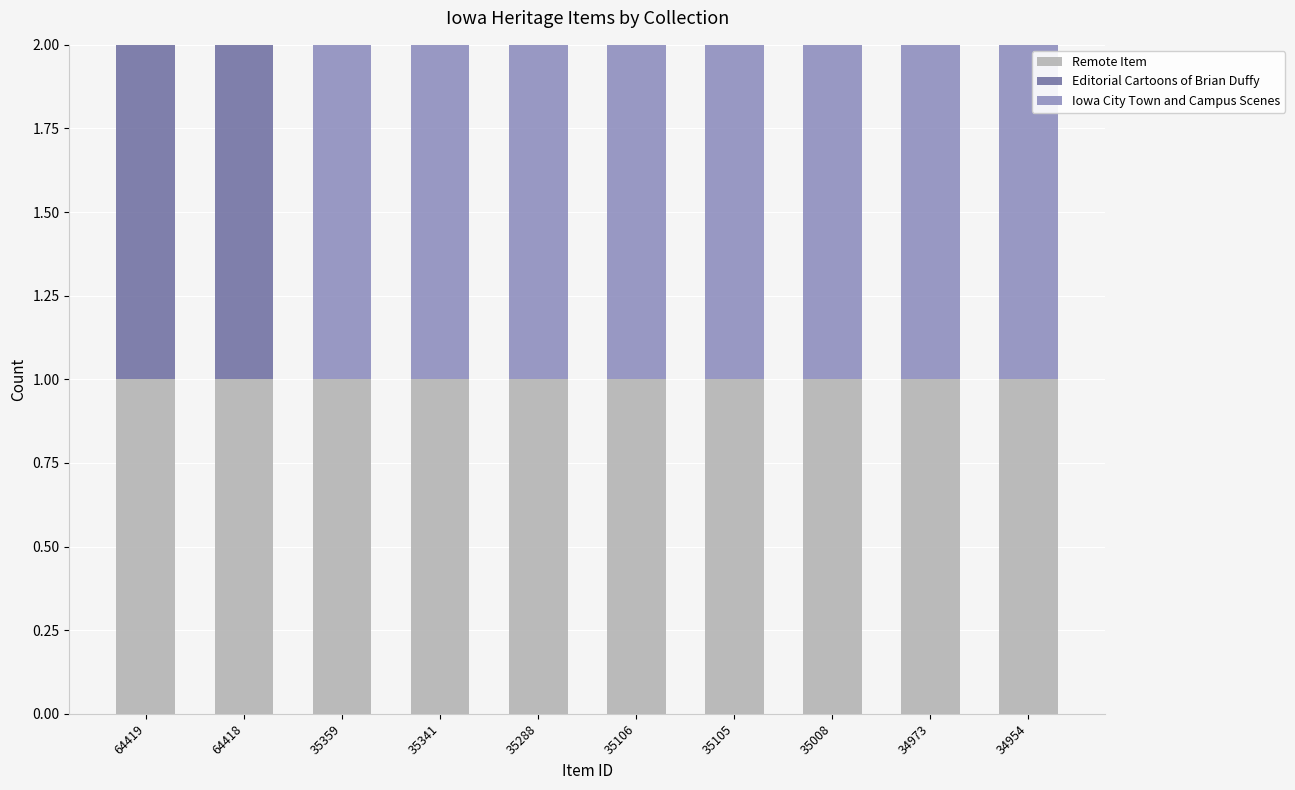

What is the sum of all Remote Item values?

10